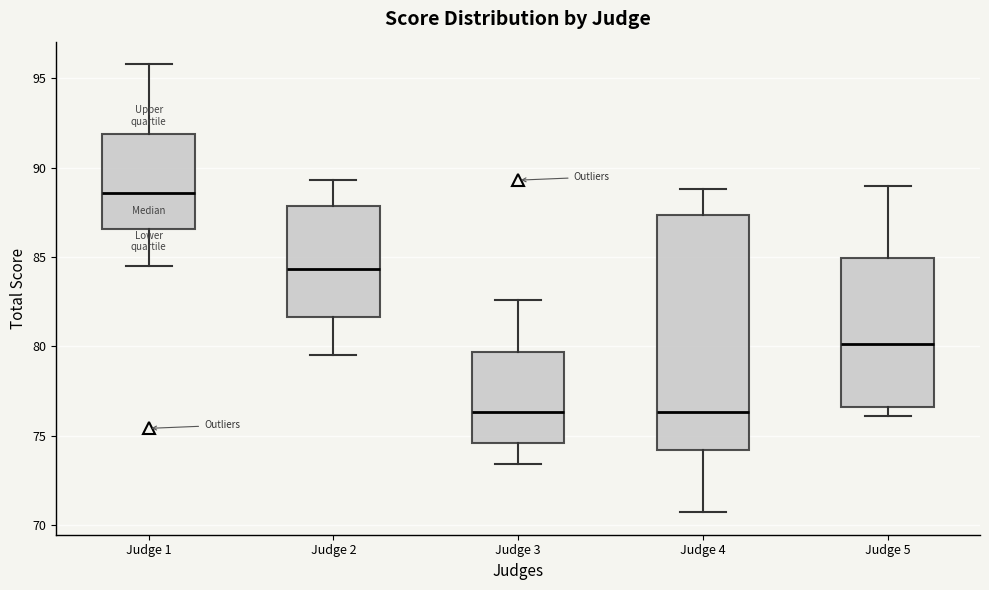

Where does the median line of the box for Judge 1 sit on the y-axis? The values are not printed on the chart, so give them approximately, as read against the axis.

88.5